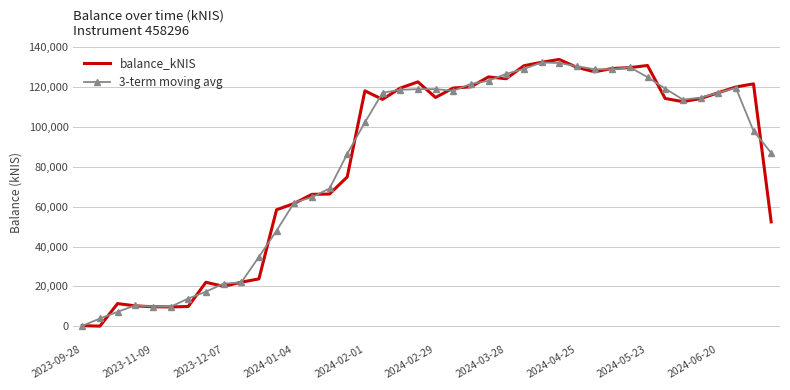

What is the maximum value shown in the chart?

133953.4